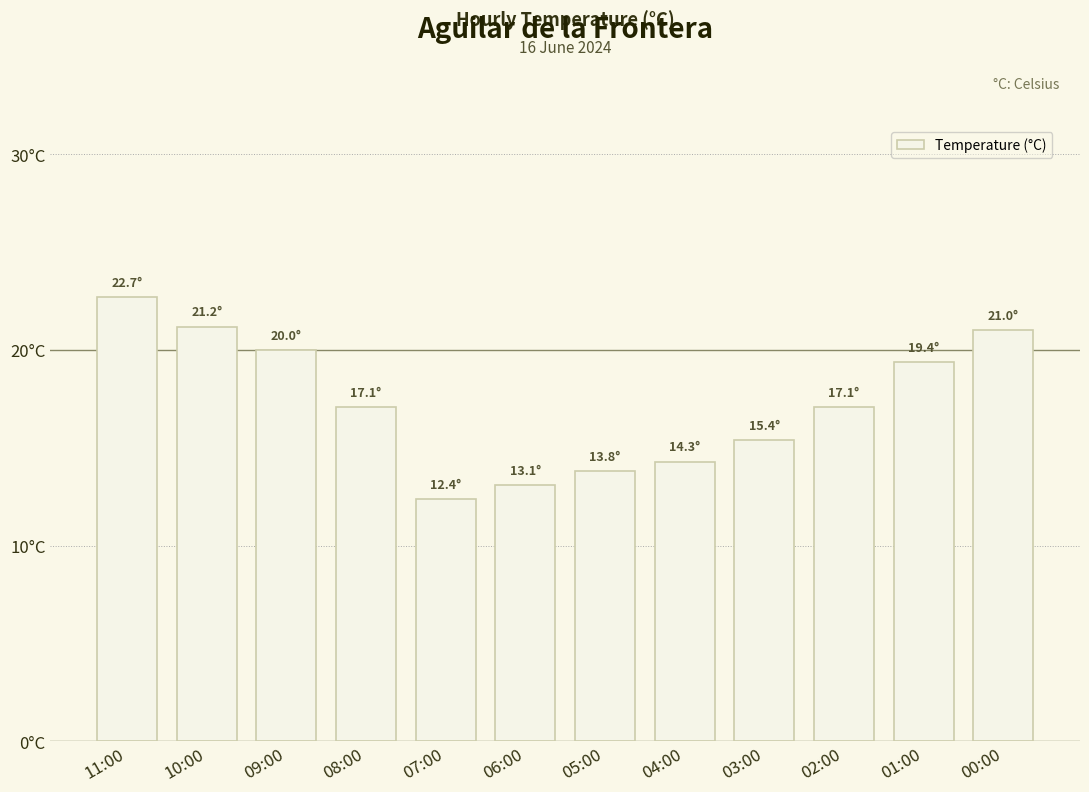

List the labels in order of value, largest first.

11:00, 10:00, 00:00, 09:00, 01:00, 08:00, 02:00, 03:00, 04:00, 05:00, 06:00, 07:00